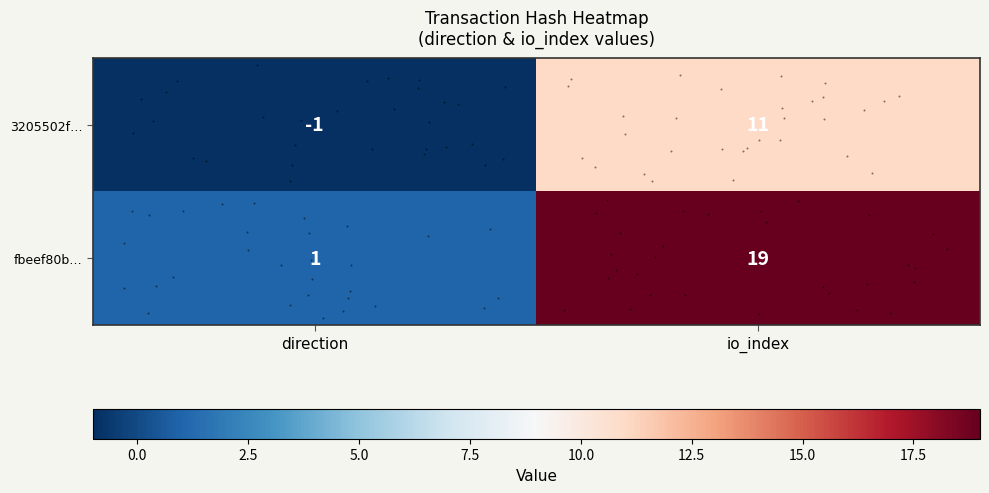

Which category has the highest value in the 3205502f… series?

io_index